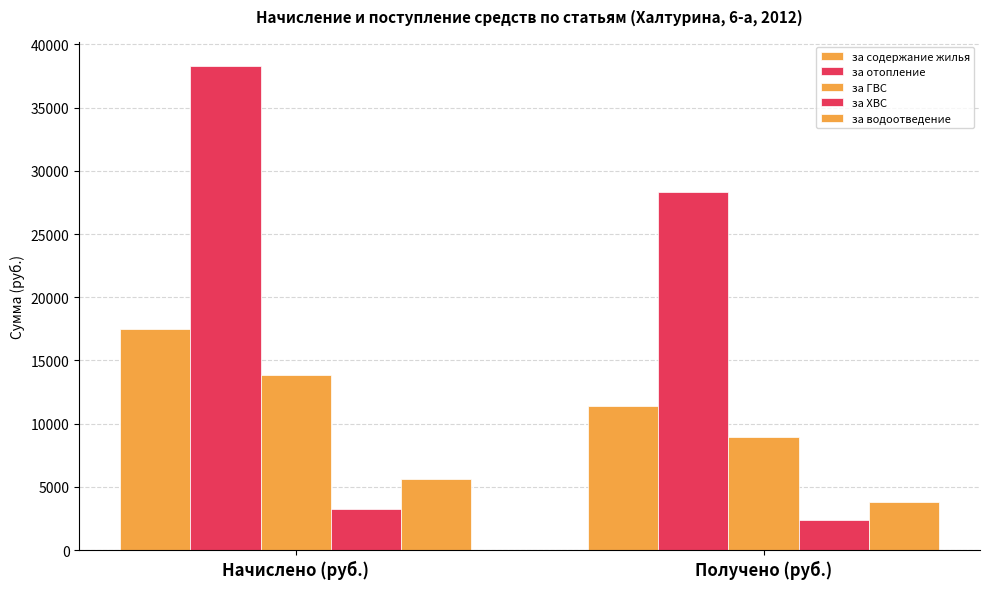

Which series has the widest spread of values?

за отопление